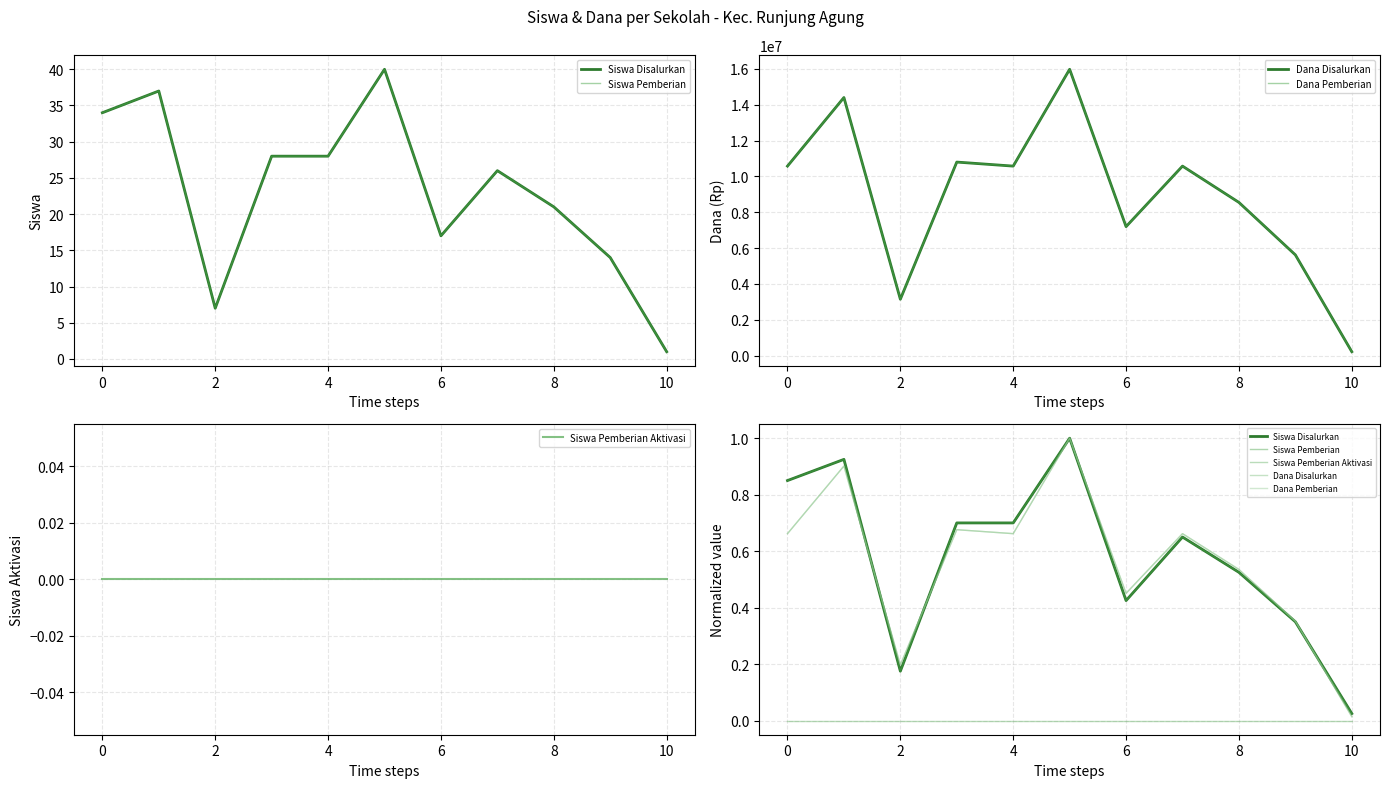

What is the maximum value shown in the chart?

1.0